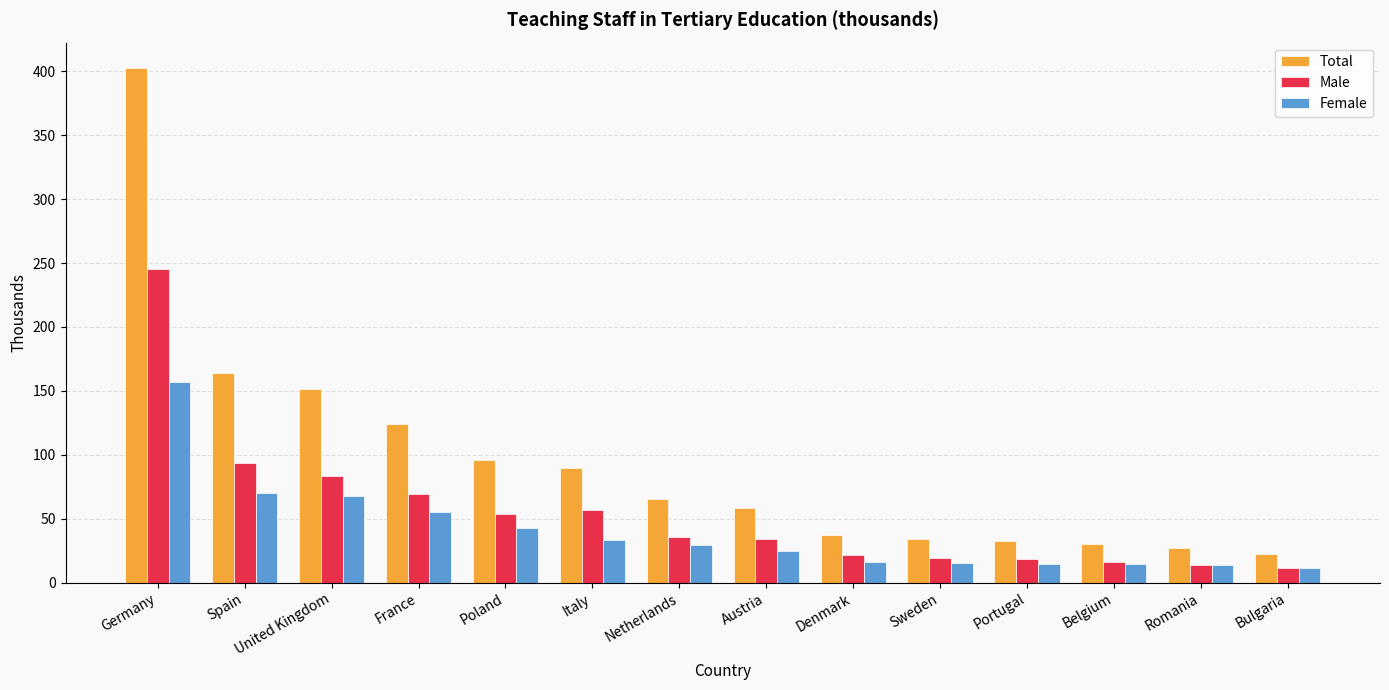

What is the label of the 4th bar from the left?

France